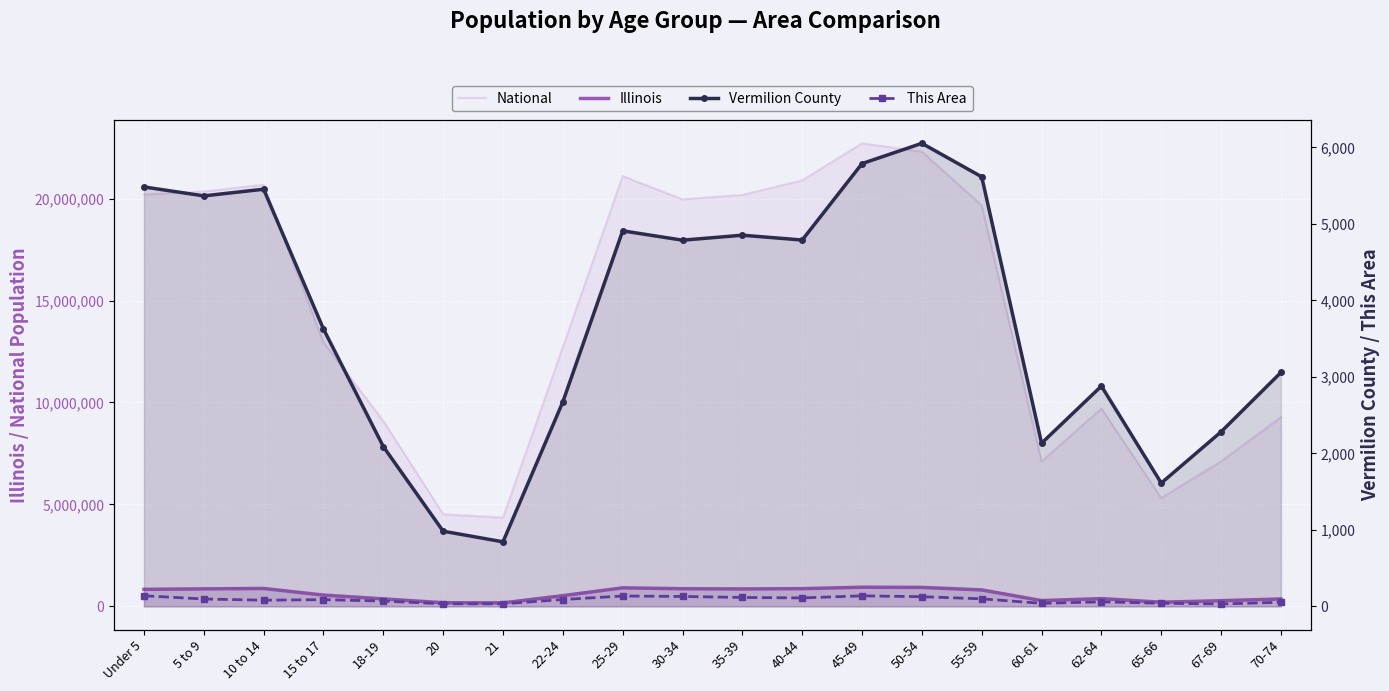

Reading right to left, what are all the values shown in this chart?

National: 70-74=9278166	67-69=7115361	65-66=5319902	62-64=9704197	60-61=7113727	55-59=19664805	50-54=22298125	45-49=22708591	40-44=20890964	35-39=20179642	30-34=19962099	25-29=21101849	22-24=12712576	21=4354294	20=4519129	18-19=9086089	15 to 17=12954254	10 to 14=20677194	5 to 9=20348657	Under 5=20201362
Illinois: 70-74=364475	67-69=279790	65-66=205270	62-64=381249	60-61=284180	55-59=807778	50-54=930785	45-49=940094	40-44=870100	35-39=855790	30-34=865684	25-29=910273	22-24=526556	21=172795	20=179613	18-19=367343	15 to 17=554749	10 to 14=879448	5 to 9=859405	Under 5=835577
Vermilion County: 70-74=3058	67-69=2282	65-66=1612	62-64=2880	60-61=2133	55-59=5615	50-54=6053	45-49=5788	40-44=4789	35-39=4852	30-34=4787	25-29=4909	22-24=2673	21=844	20=983	18-19=2089	15 to 17=3626	10 to 14=5453	5 to 9=5366	Under 5=5483
This Area: 70-74=54	67-69=32	65-66=41	62-64=60	60-61=40	55-59=99	50-54=127	45-49=138	40-44=111	35-39=117	30-34=130	25-29=136	22-24=90	21=34	20=34	18-19=70	15 to 17=88	10 to 14=81	5 to 9=97	Under 5=139